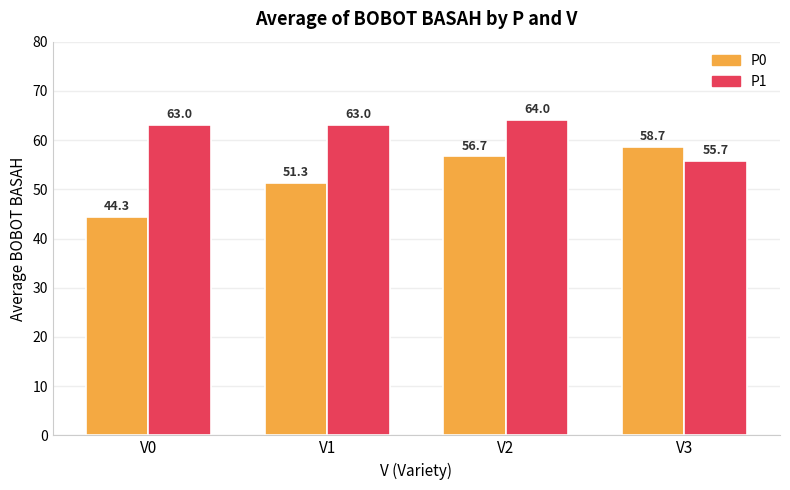

Which series has the widest spread of values?

P0